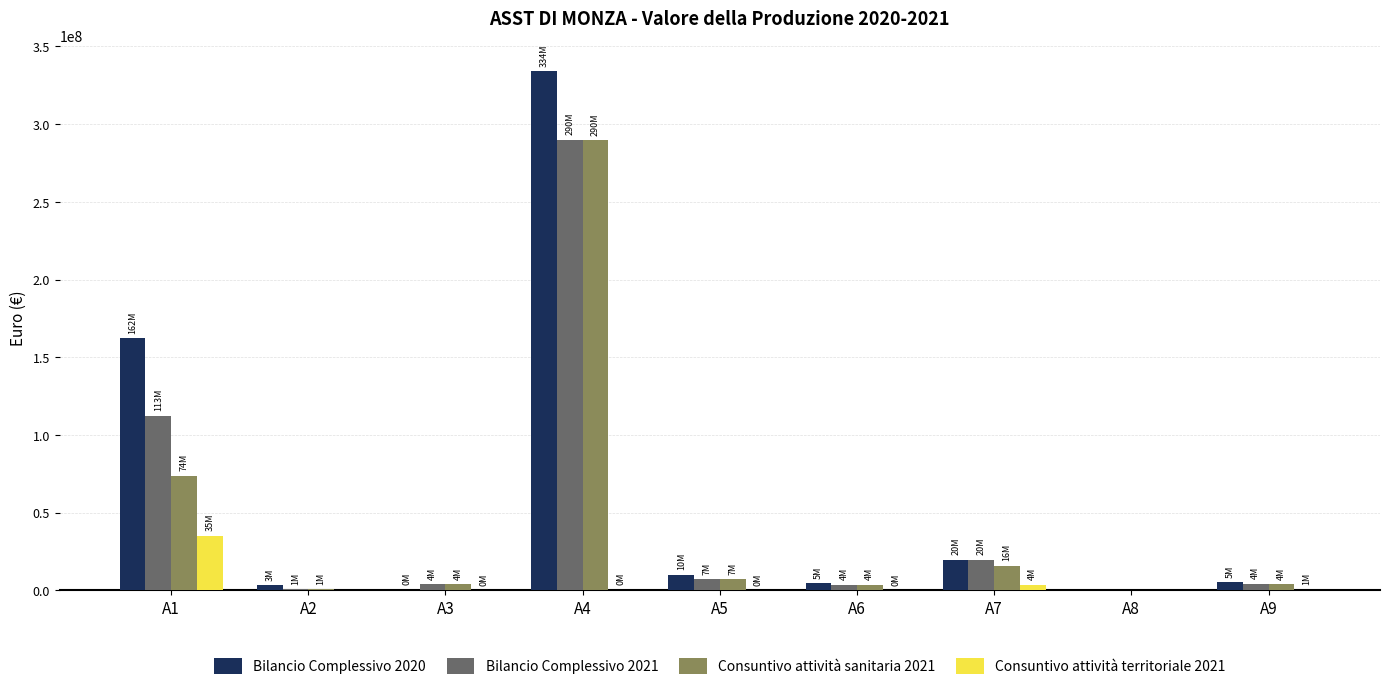

Are the bars horizontal?

No